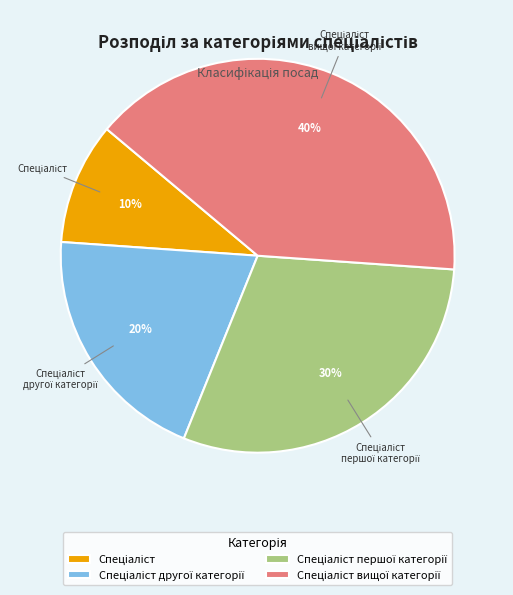

Is there any slice that represents more than half of the pie?

No